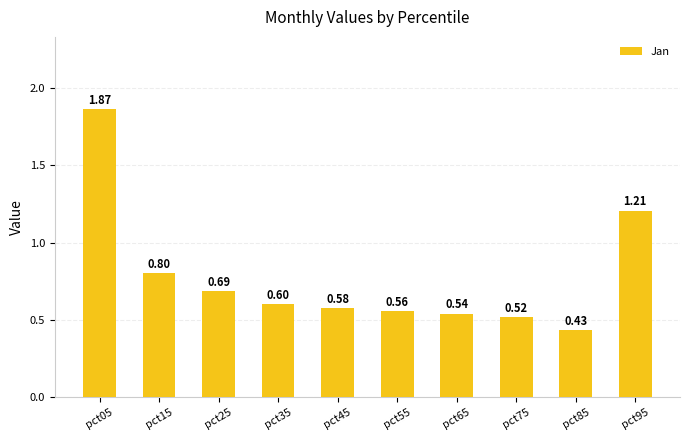

How many values are between 0 and 1?

8